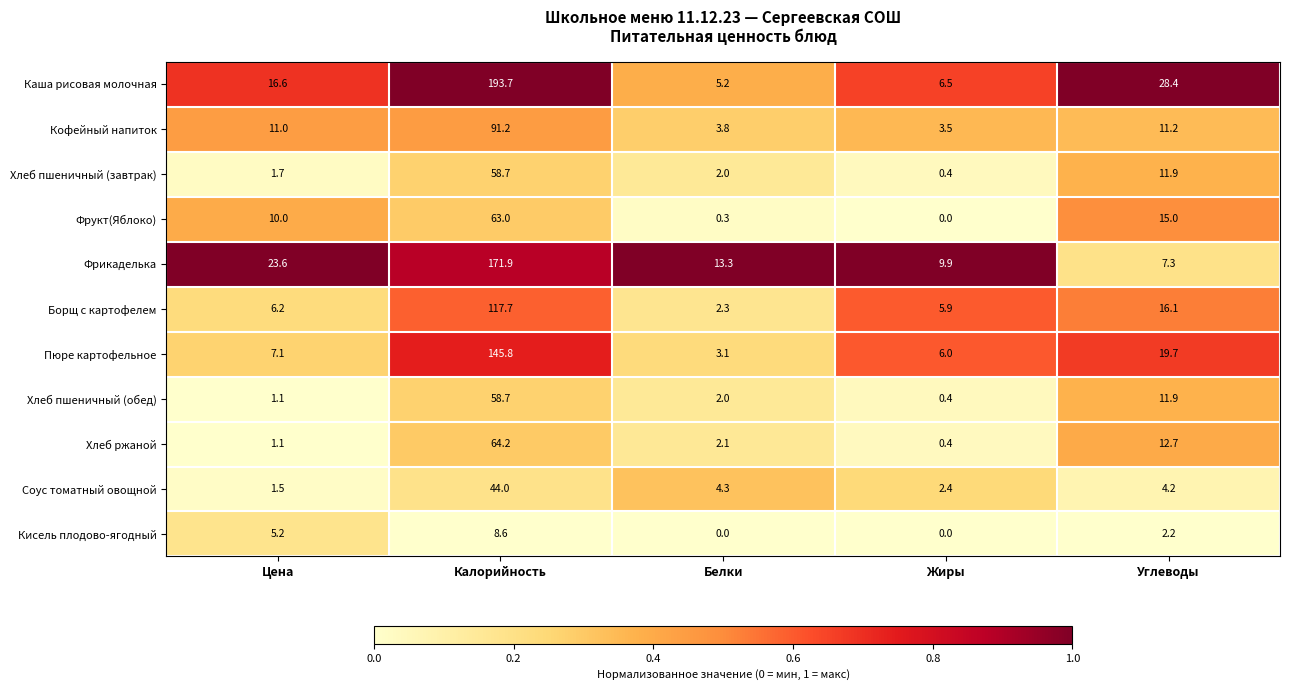

What is the spread (max minus min) of values at Углеводы?

26.2